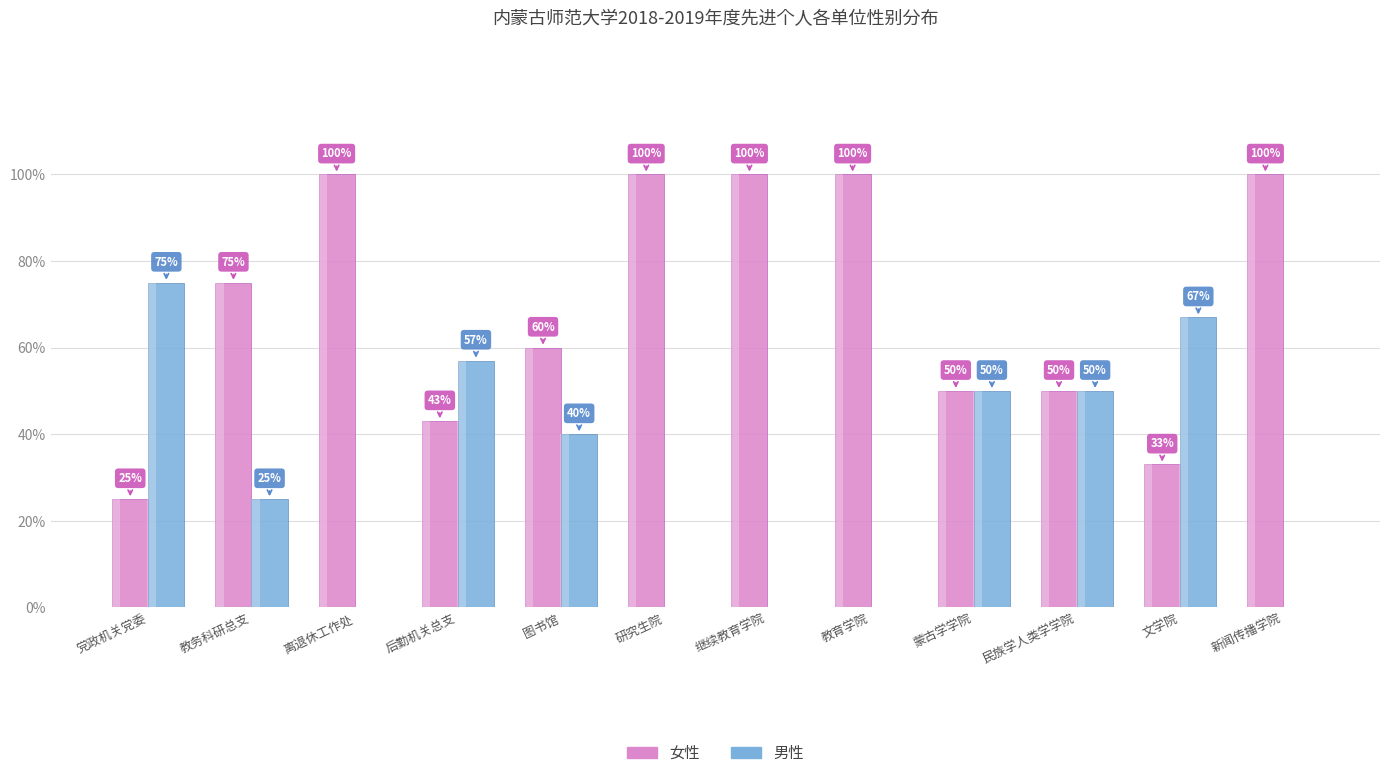

What is the label of the 9th bar from the left?

蒙古学学院